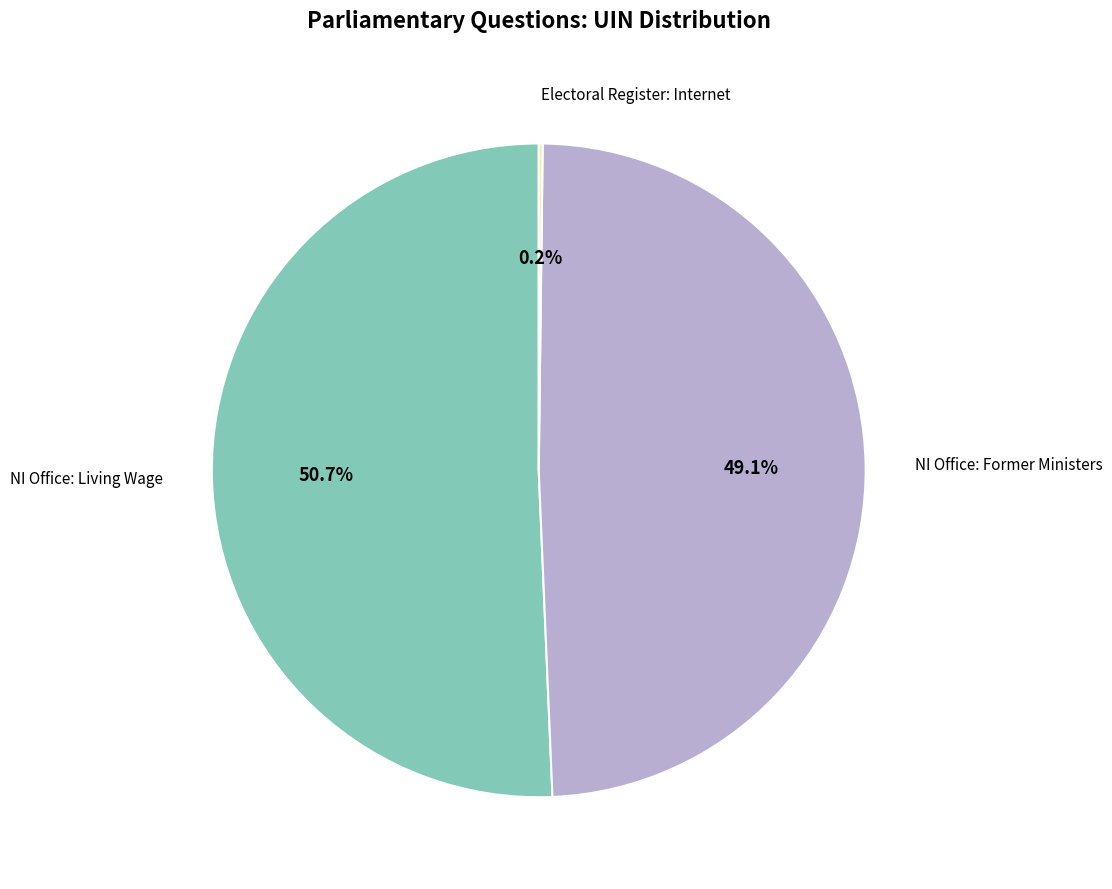

How much of the chart is everything except NI Office: Former Ministers?

50.9%